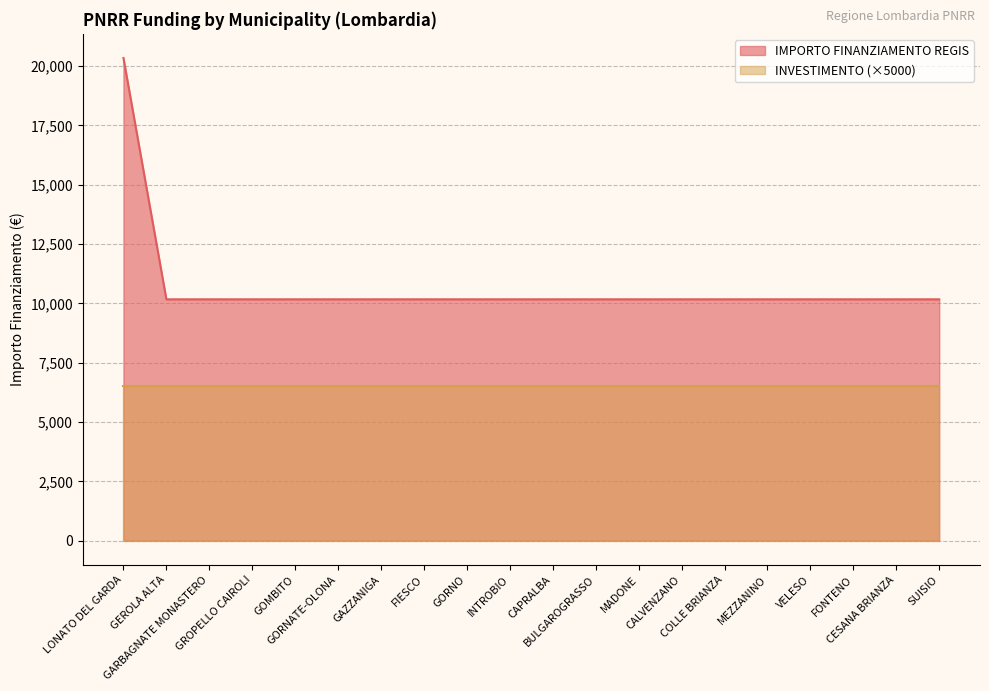

Reading right to left, what are all the values shown in this chart?

10172	10172	10172	10172	10172	10172	10172	10172	10172	10172	10172	10172	10172	10172	10172	10172	10172	10172	10172	20344